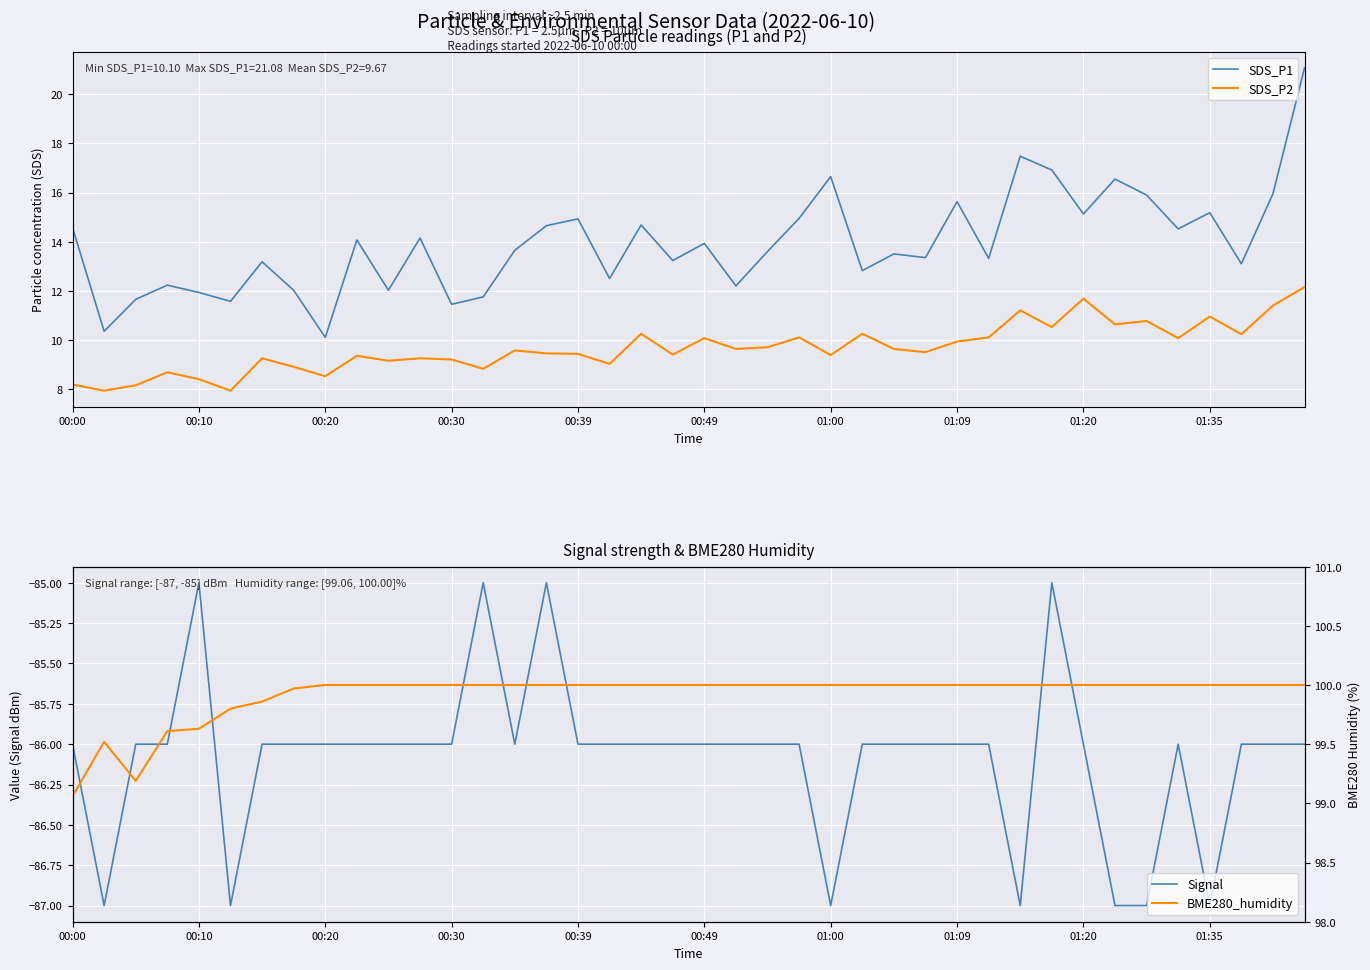

Where is SDS_P1 nearest to the value 15?

23